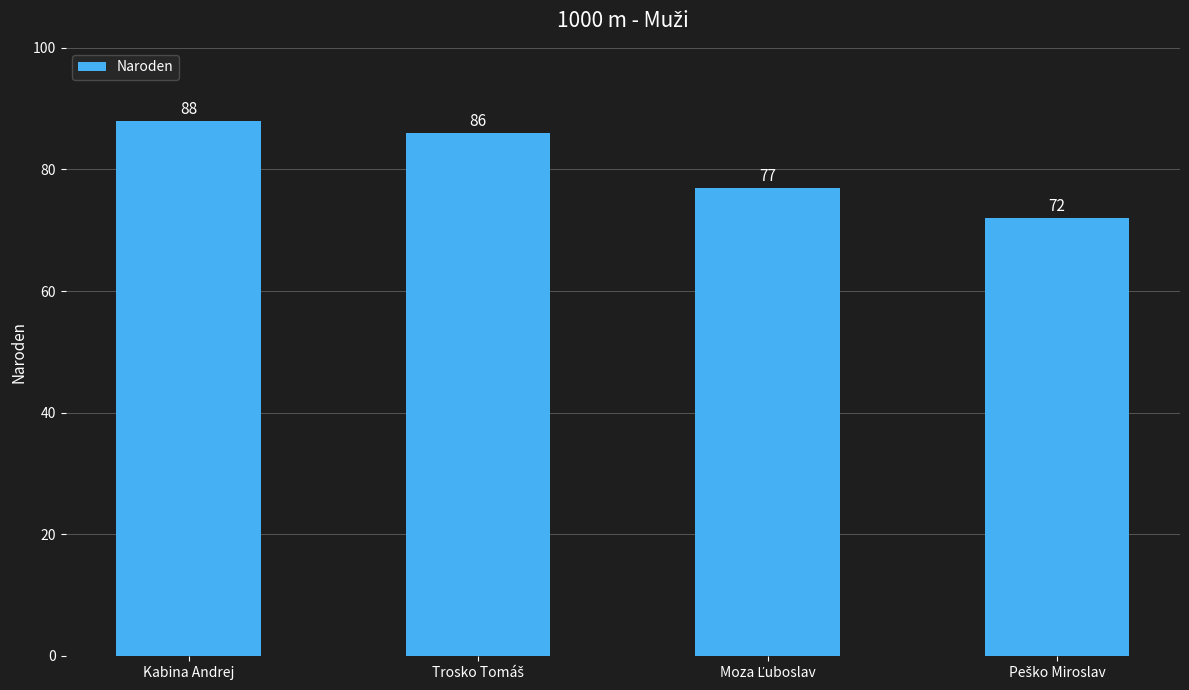

Reading left to right, list all the values displayed in this chart.

88	86	77	72